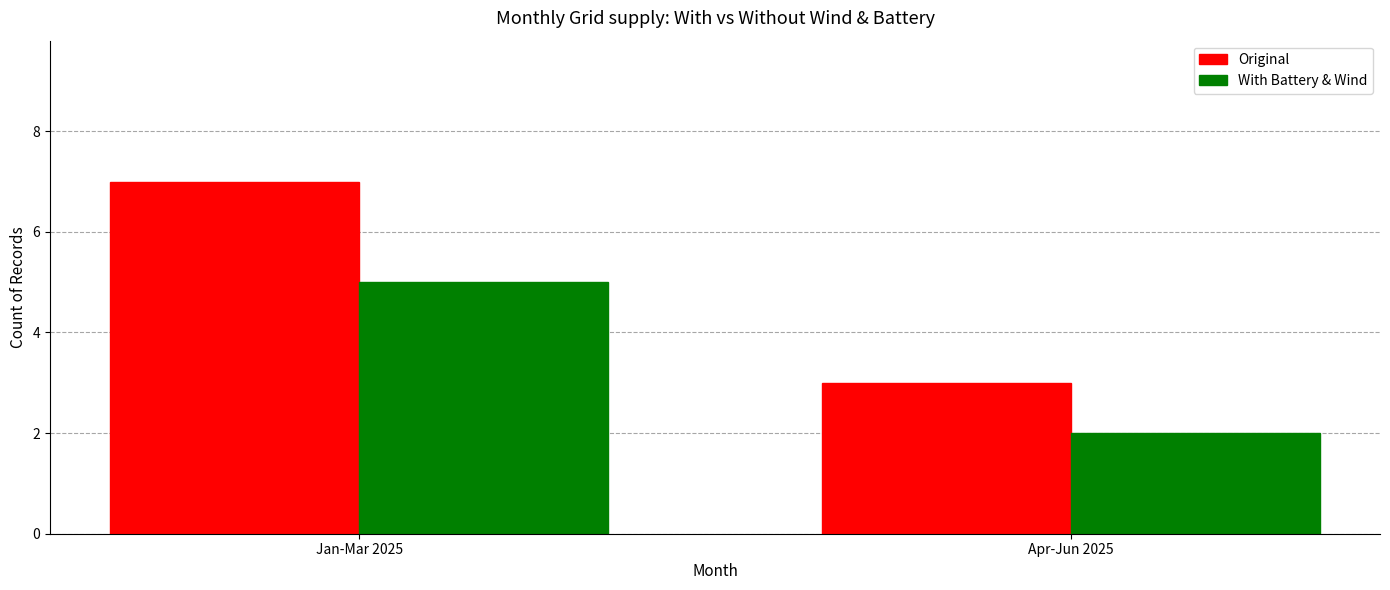

At which label does With Battery & Wind reach its peak?

Jan-Mar 2025